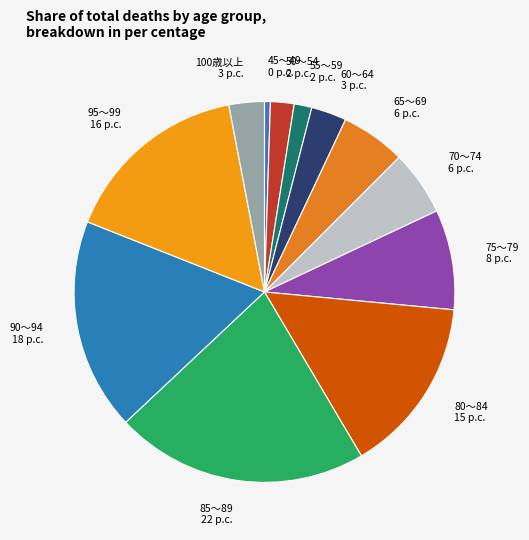

True or false: 60～64 accounts for 3% of the total.

True